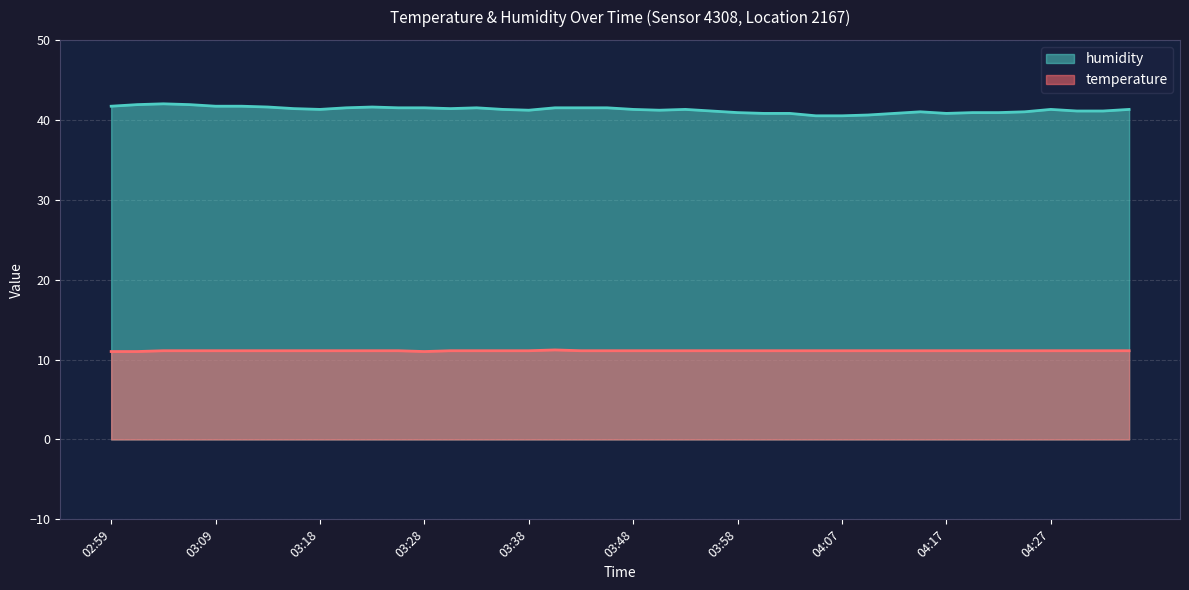

The humidity series shows 41.2 at 03:38. True or false?

True